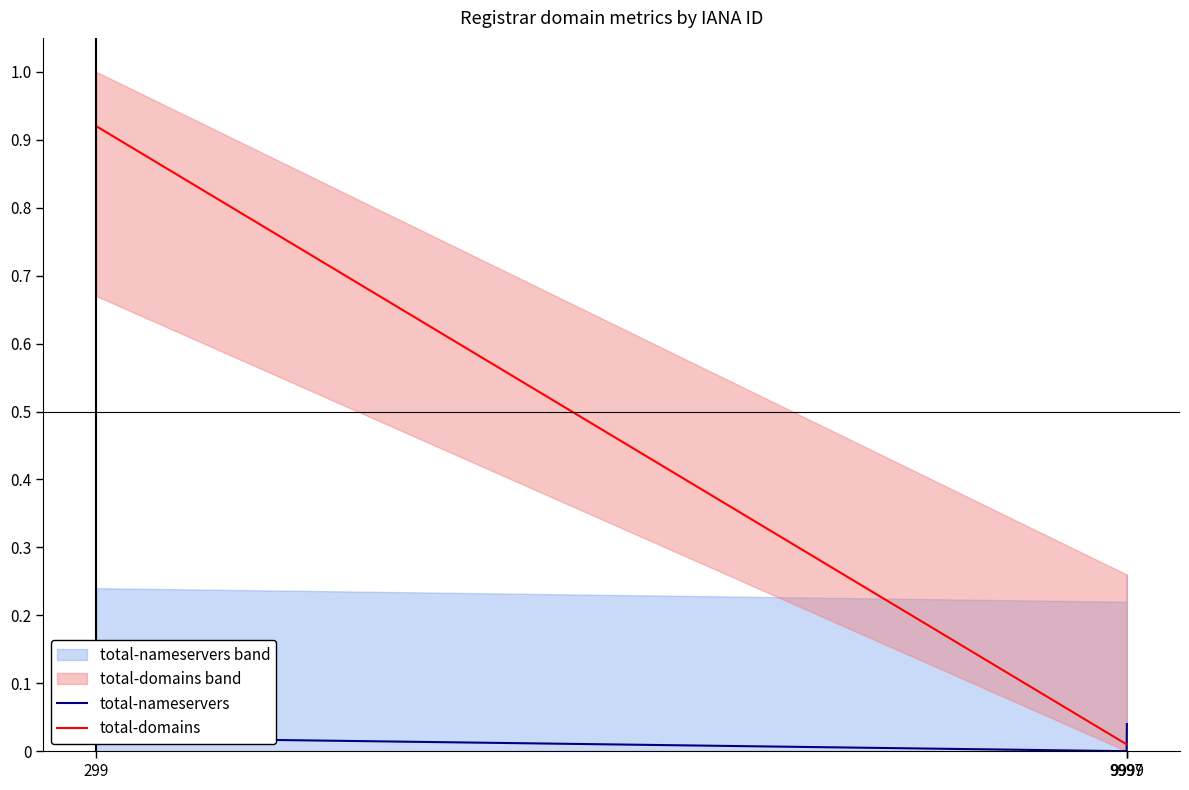

Reading left to right, transcribe all the data shown in this chart.

total-nameservers: 299=0.0	9997=0.0	9999=0.0
total-domains: 299=0.9	9997=0.0	9999=0.0